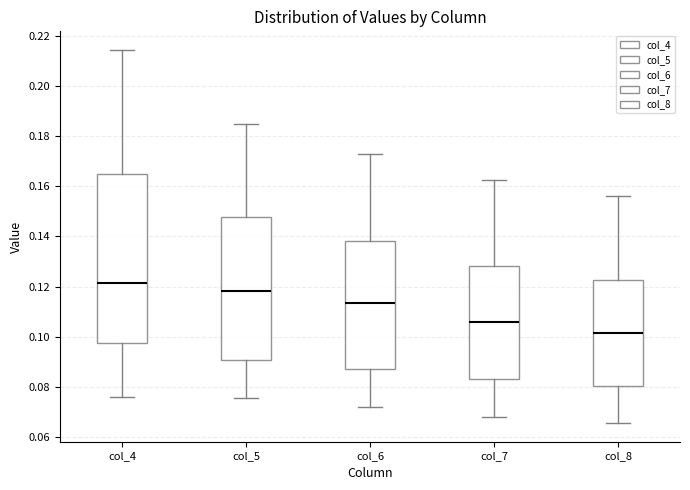

Comparing the boxes themselves (not the whiskers), which one is the tallest?

col_4